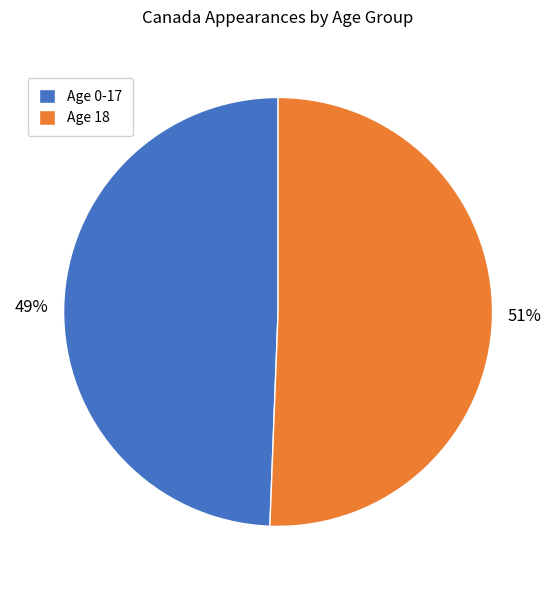

What is the ratio of the value at Age 0-17 to the value at Age 18?

1.0